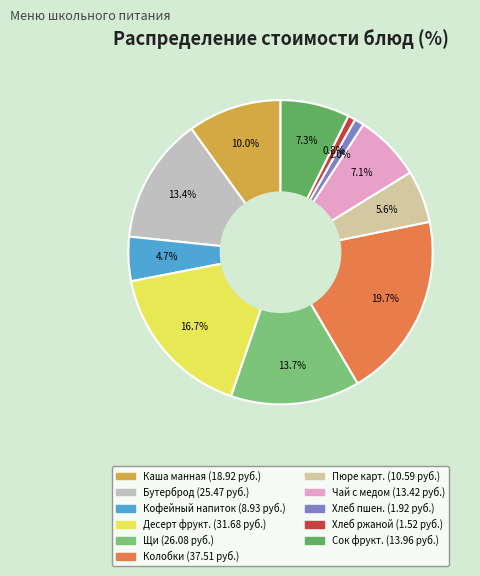

How many slices are in this pie chart?

11